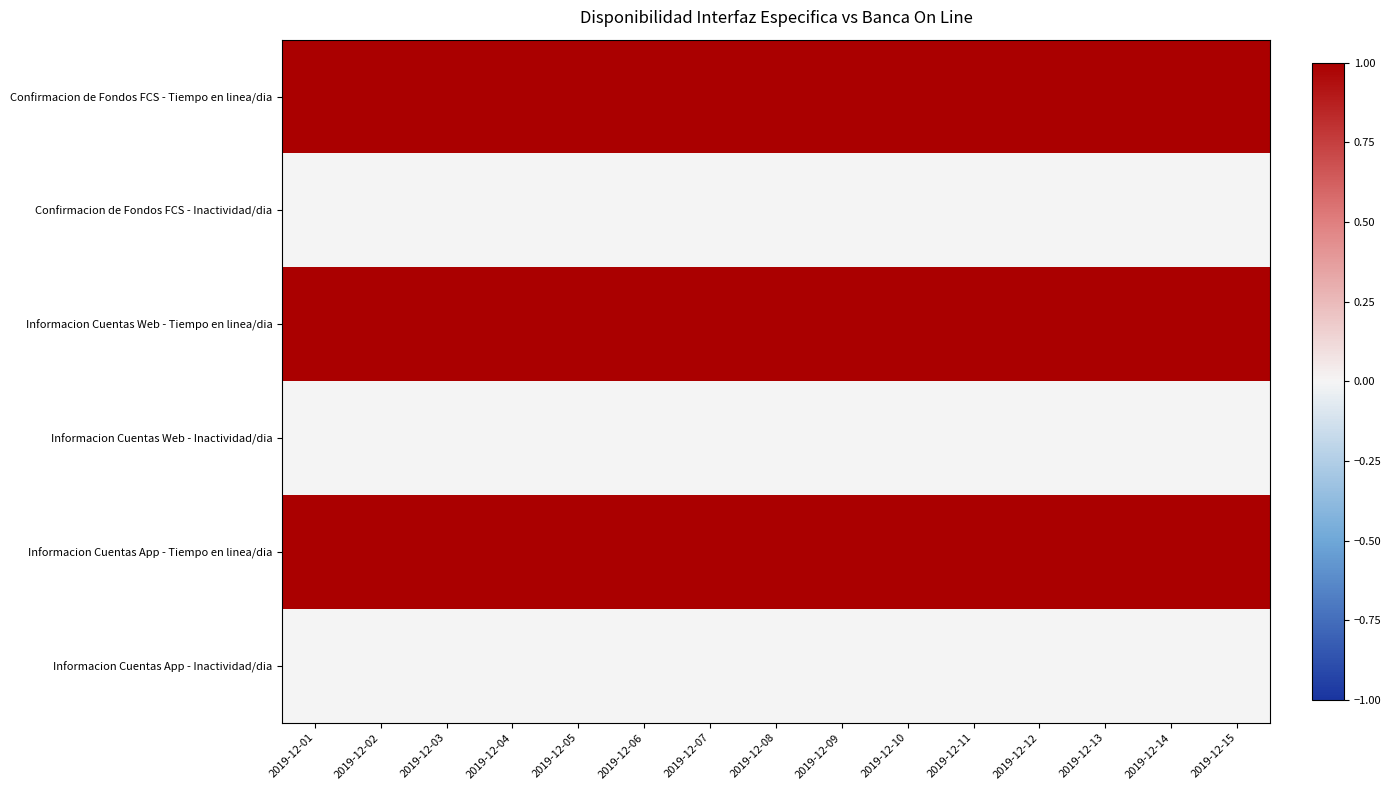

At which category is the sum across all series the highest?

2019-12-01